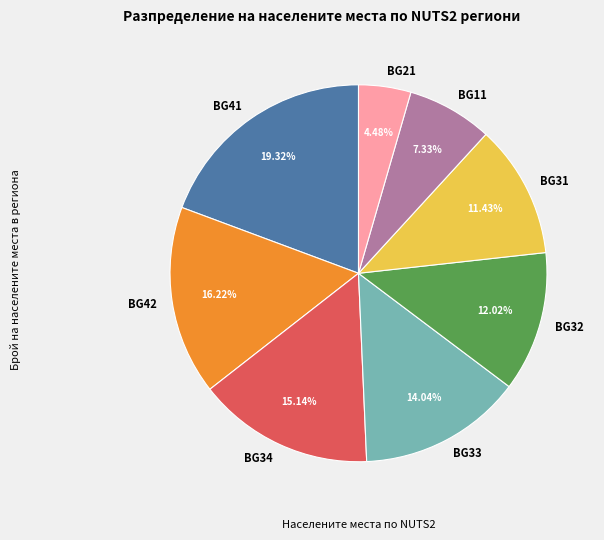

Which has a higher value, BG33 or BG32?

BG33